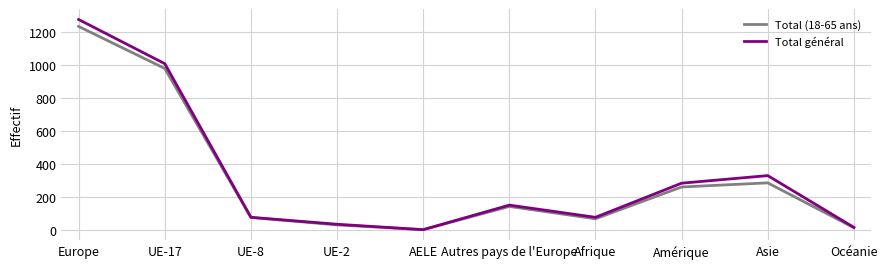

What is the greatest value displayed?

1277